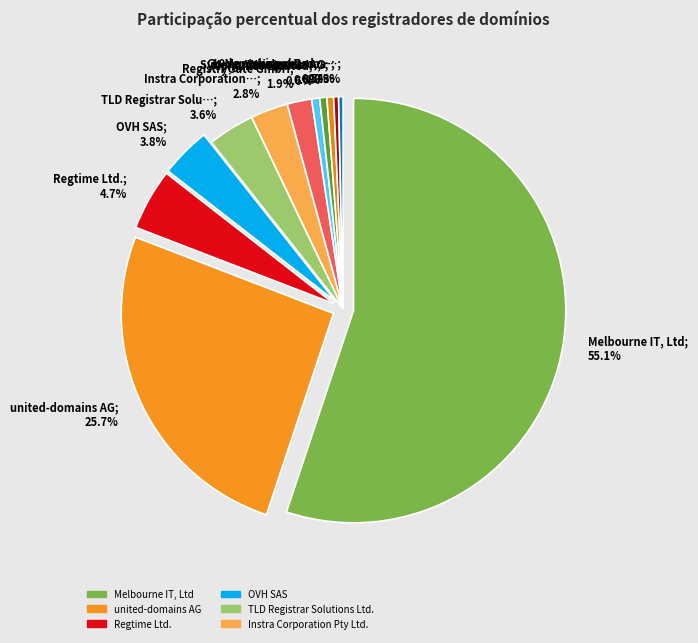

Is there any slice that represents more than half of the pie?

Yes